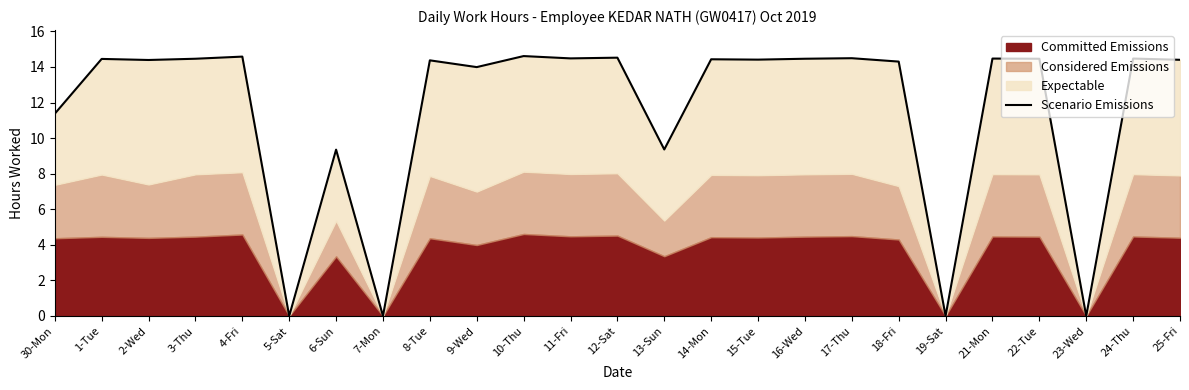

How many interior local valleys (lower than both neighbors) does the data have?

9